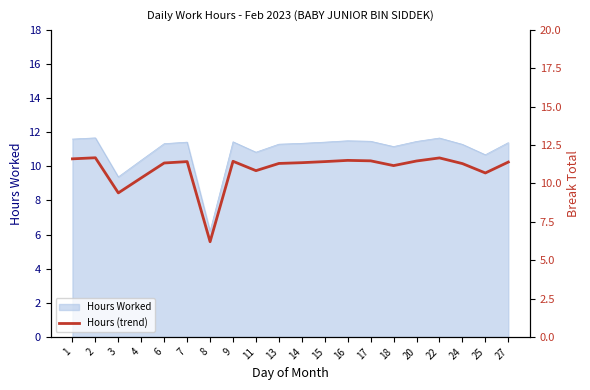

At which category does the data reach its first local peak?

2